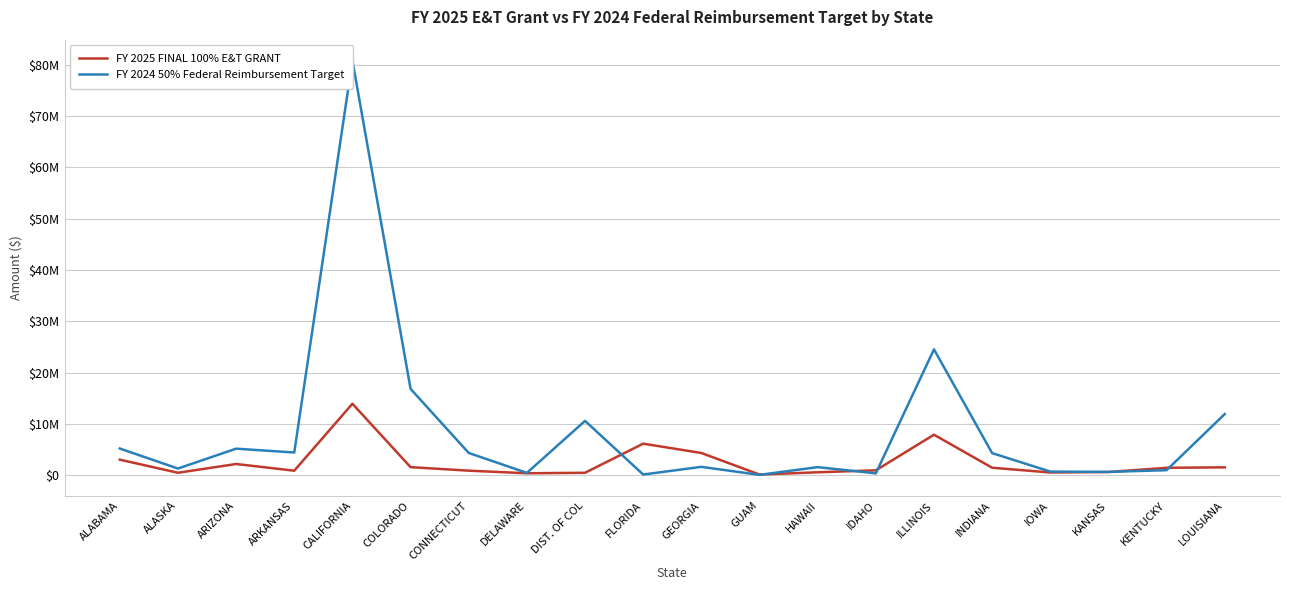

How many times do FY 2025 FINAL 100% E&T GRANT and FY 2024 50% Federal Reimbursement Target cross each other?

6